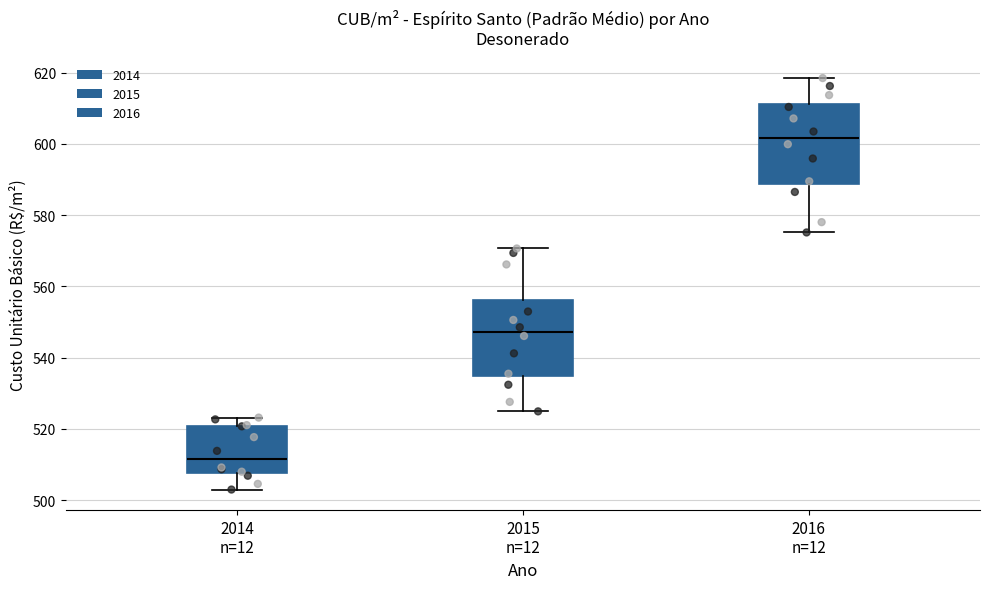

Which box's median line is the highest?

2016 n=12